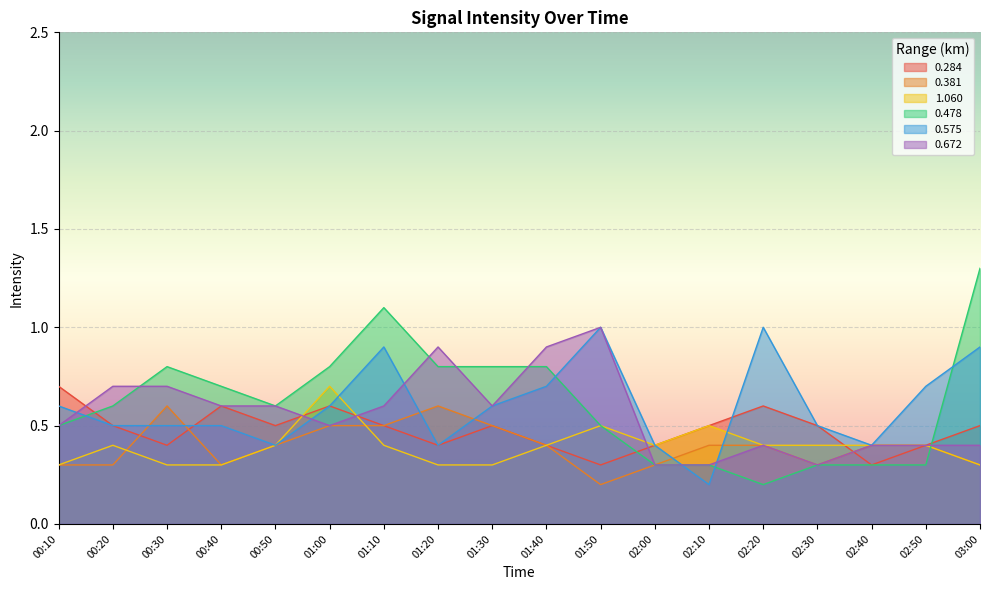

What is the approximate value of 0.478 at 02:00?

0.3